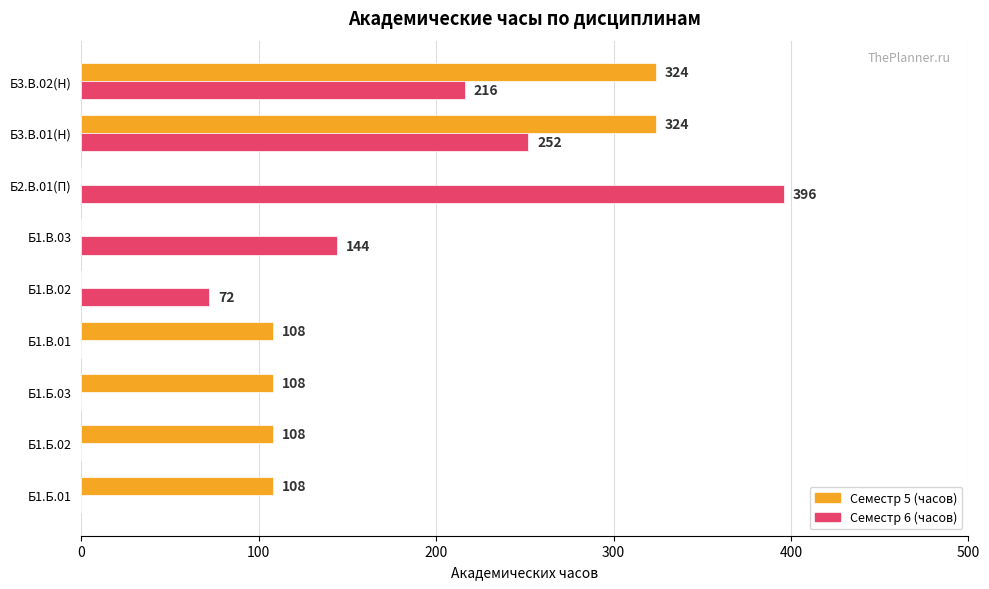

What is the approximate value of Семестр 6 (часов) at Б1.В.03?

144